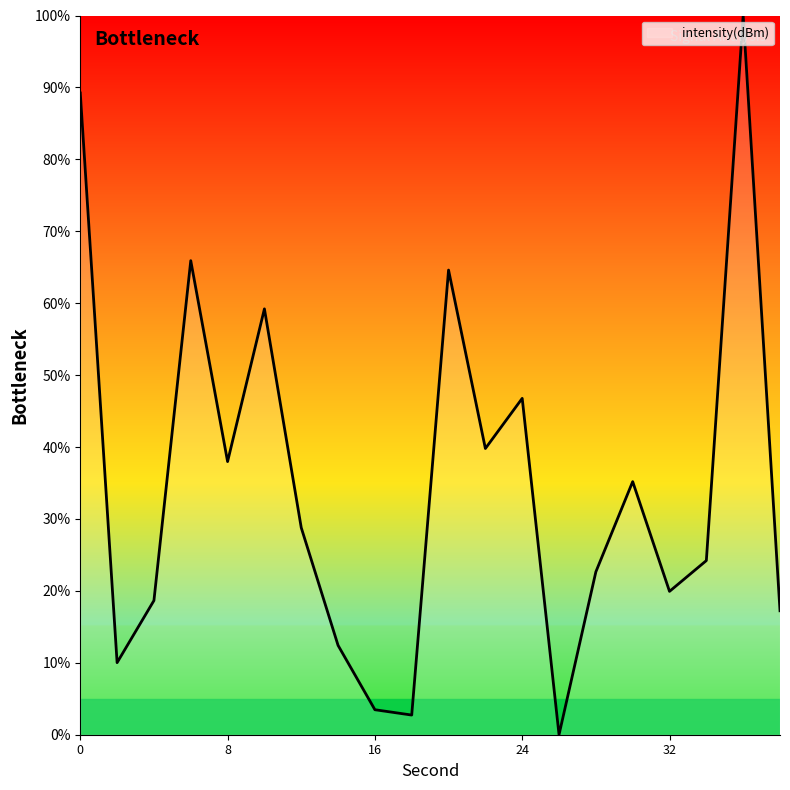

What is the maximum value shown in the chart?

100.0